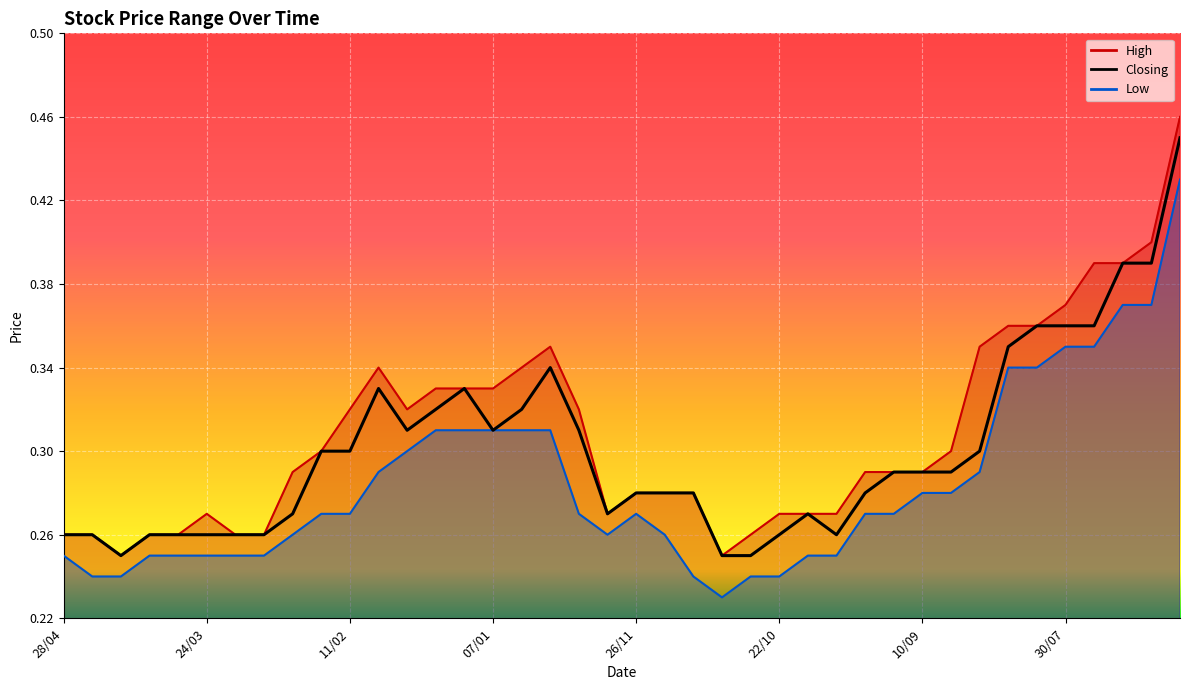

Is it true that the value at 26 is 0.4?

False